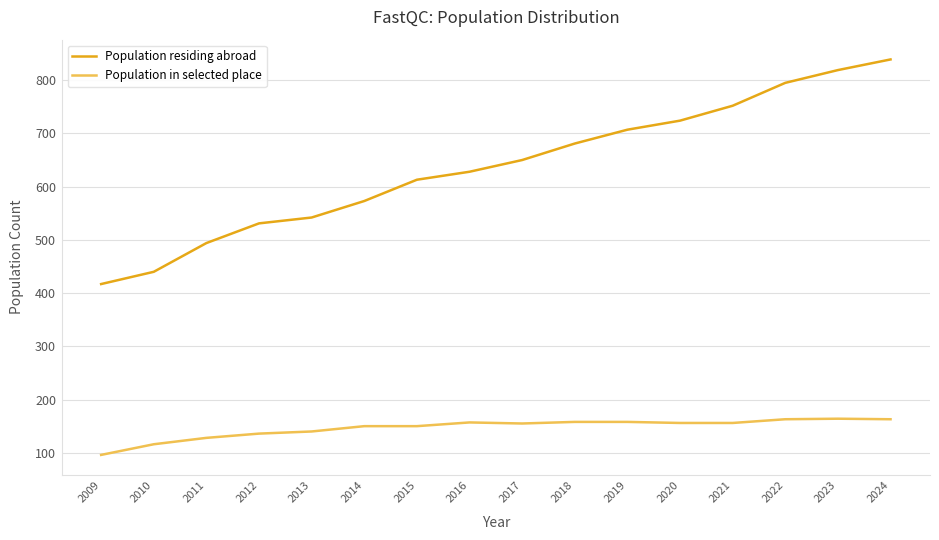

What are all the series names shown in the legend?

Population residing abroad, Population in selected place